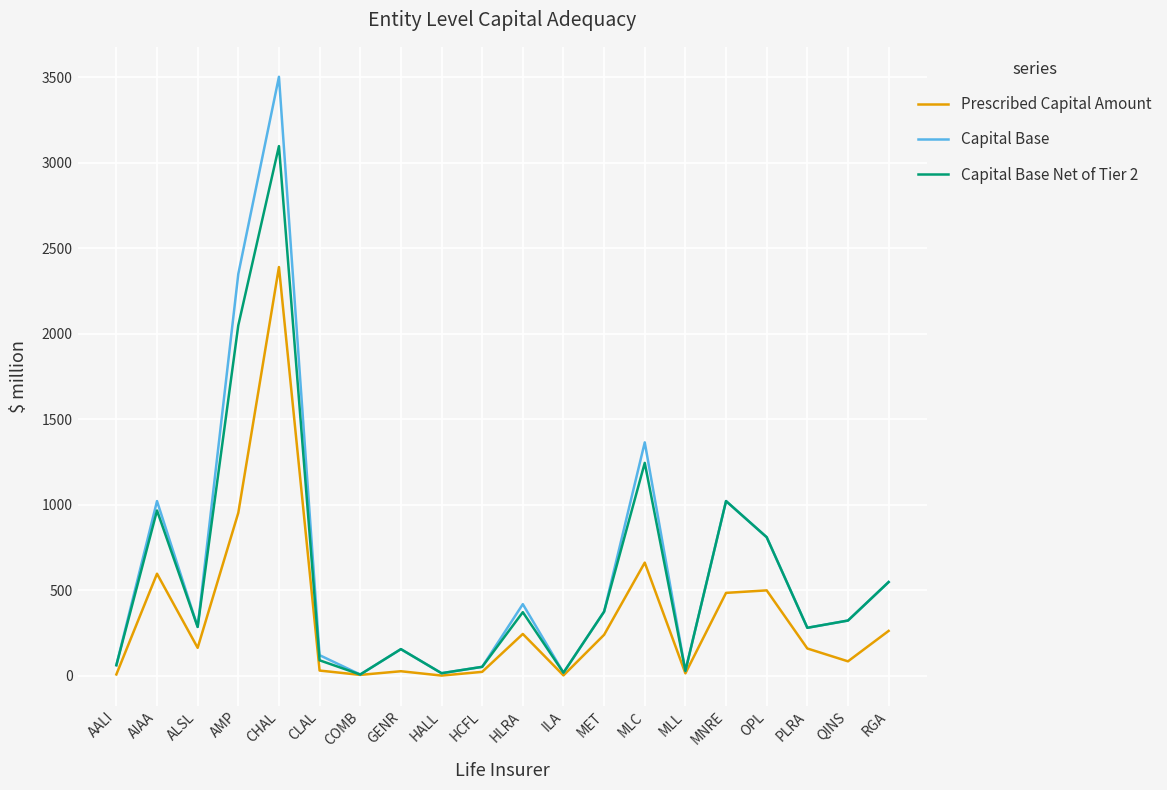

At which category does Prescribed Capital Amount reach its first local peak?

AIAA